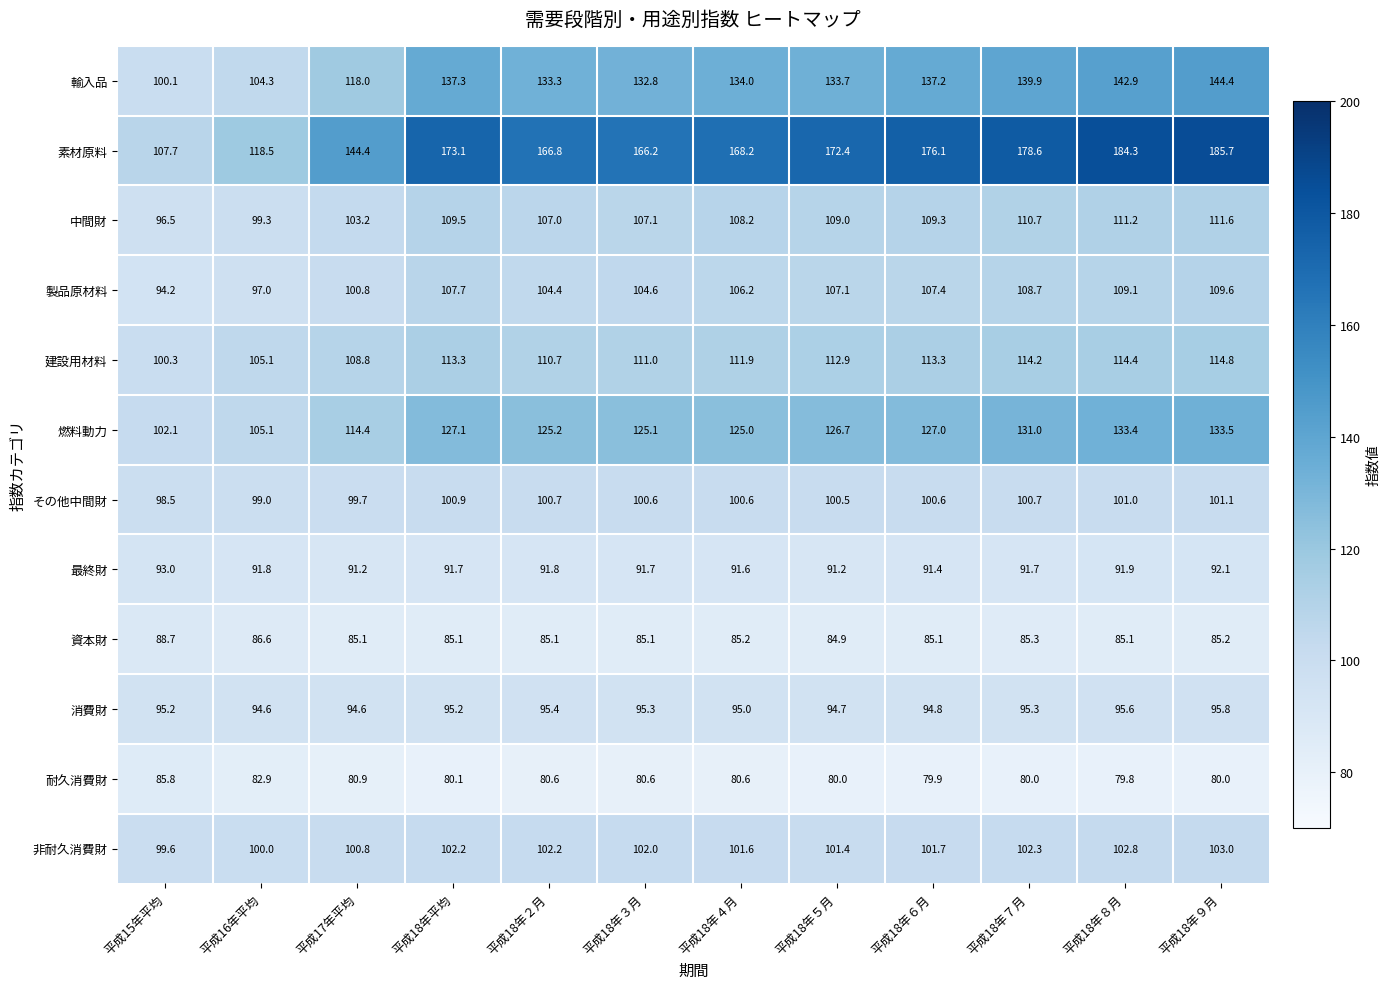

Which label corresponds to the smallest value in the chart?

平成18年８月